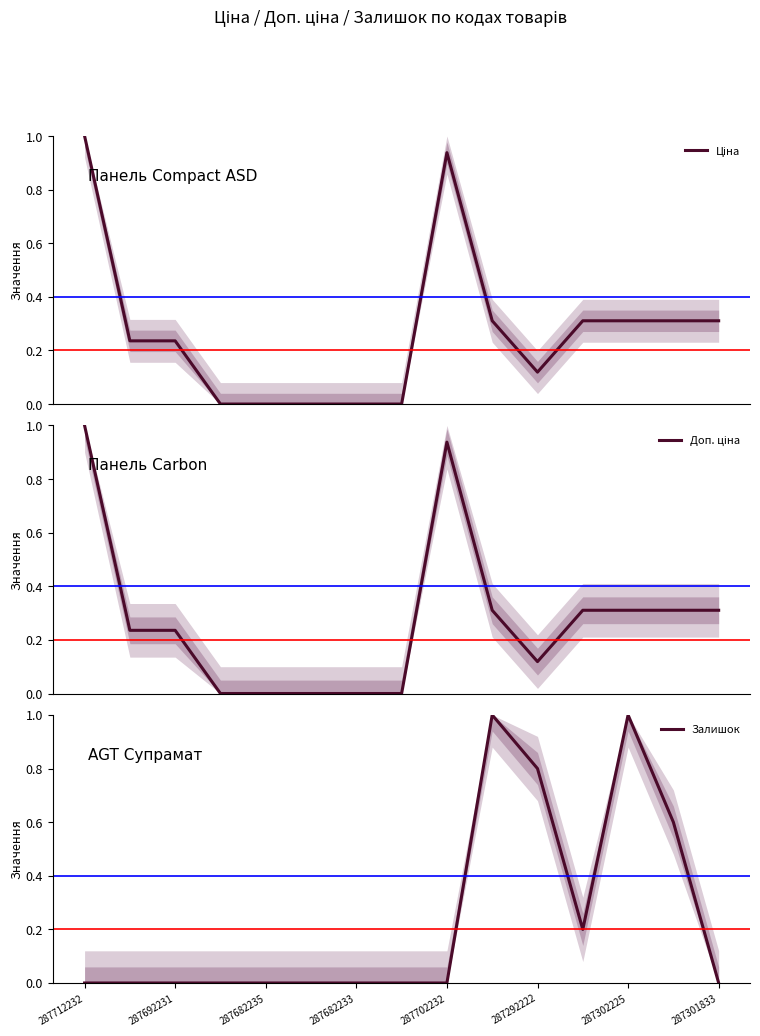

How many lines are shown in the chart?

3